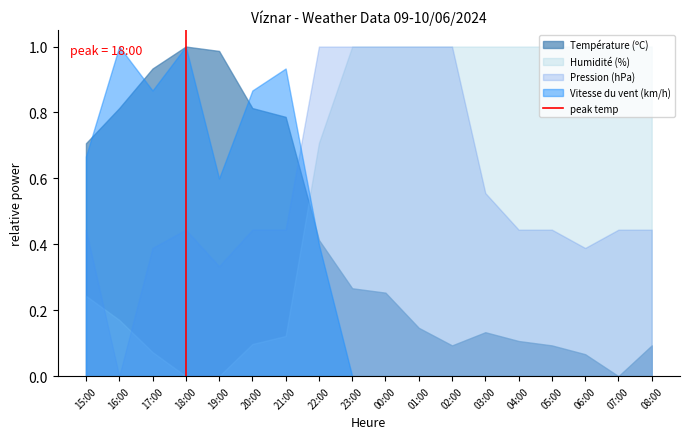

True or false: Pression (hPa) and Vitesse du vent (km/h) intersect in this chart.

True